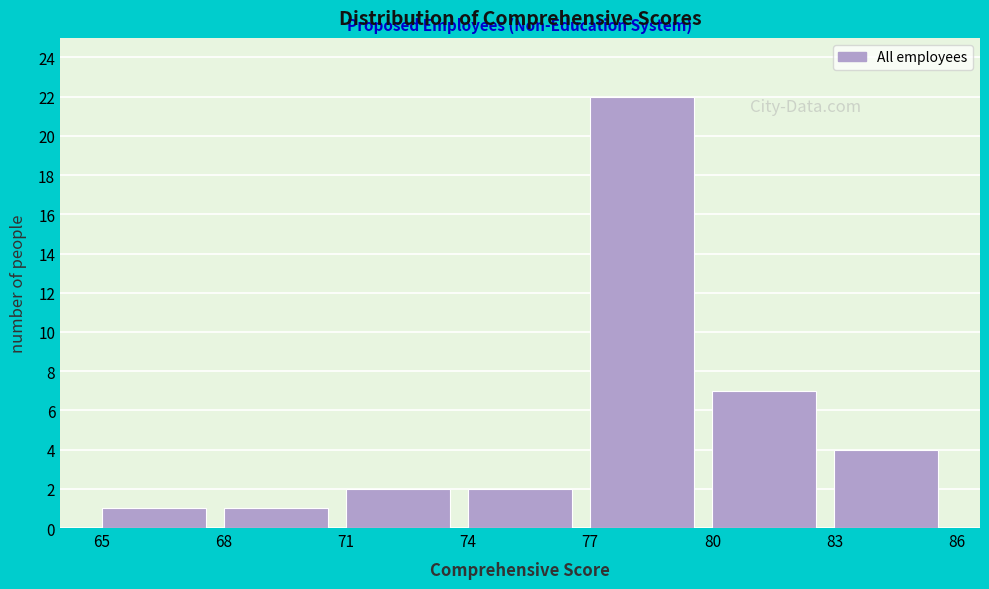

Over which range of the x-axis is the bar tallest?

77 to 80